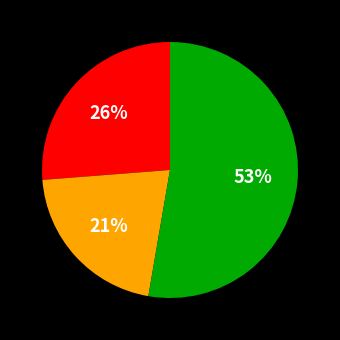

To the nearest percent, what is the difference between the largest and smallest slice percentages?

32%